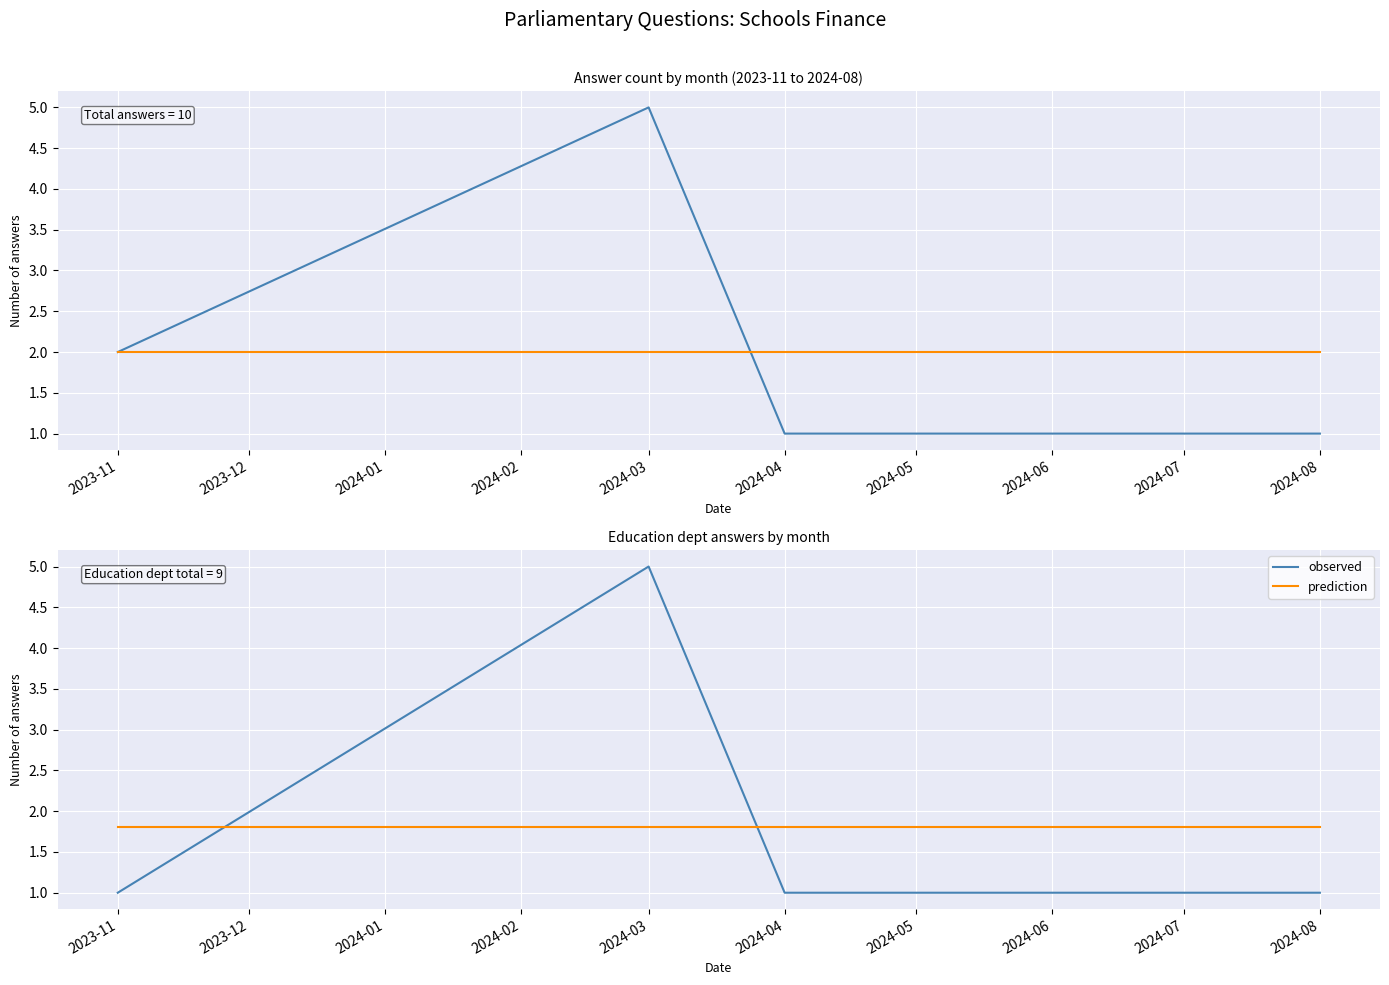

Which category has the lowest value in the observed series?

2023-11